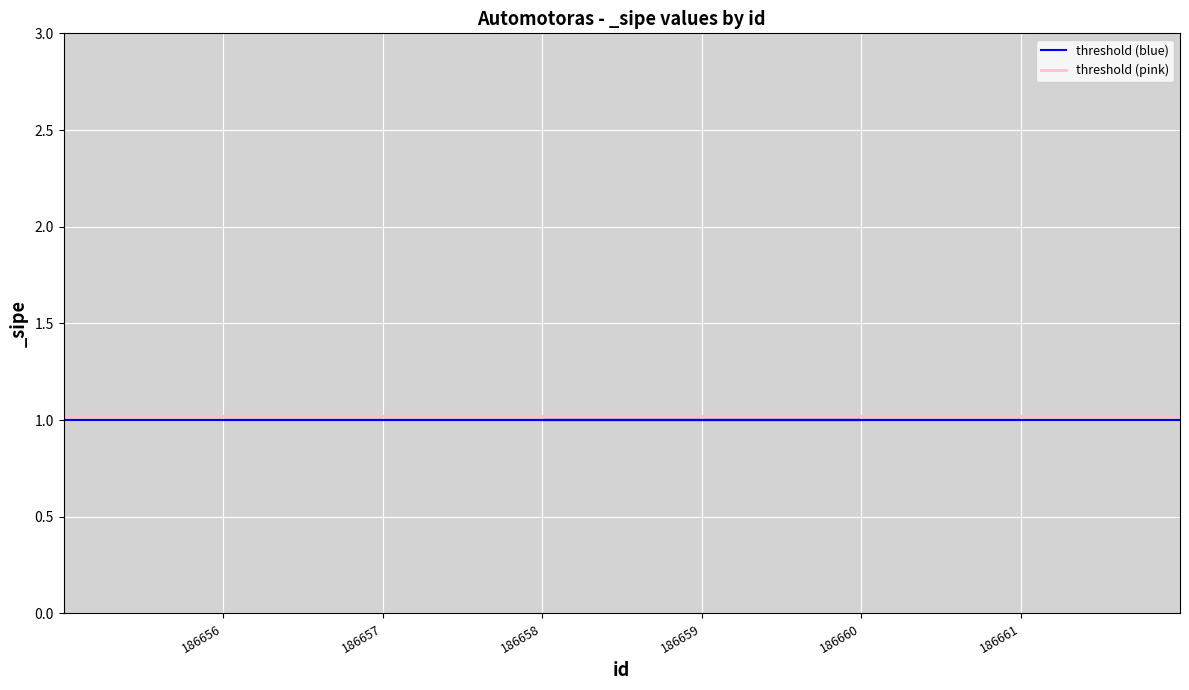

What is the value of the threshold (blue) point at the 1st from the left?

1.0